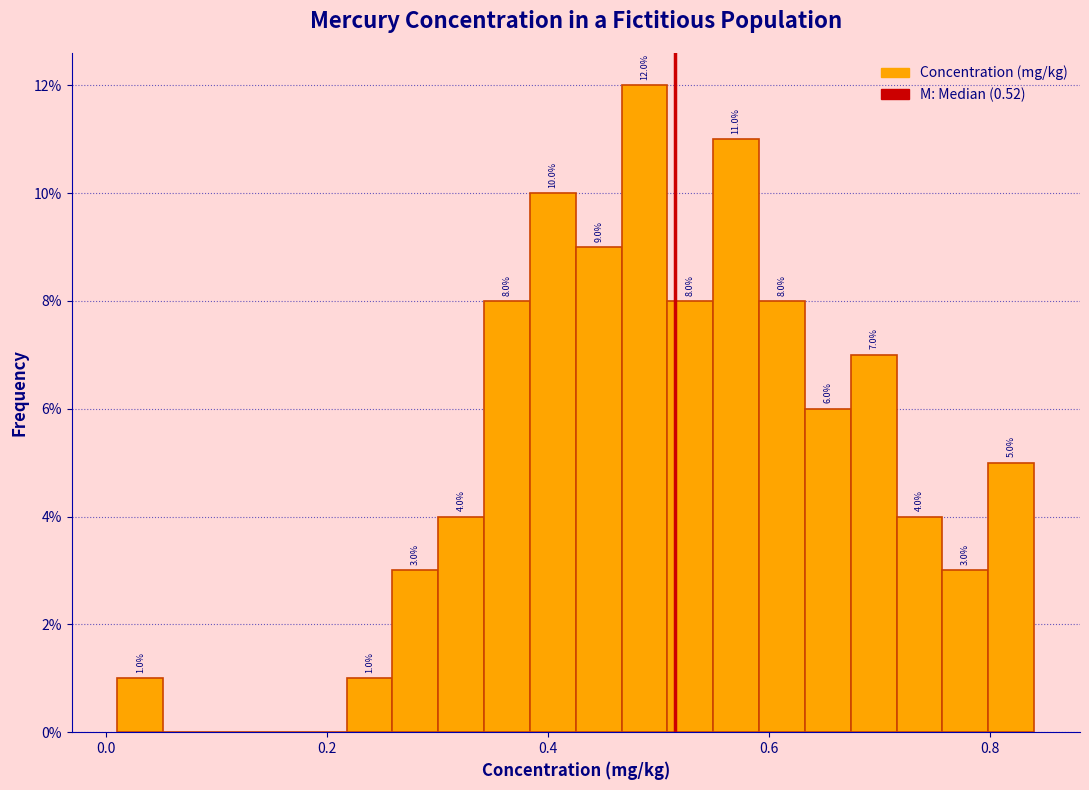

Around what value on the x-axis is the tallest bar? Give the approximate position of its centre, as read against the axis.

0.48